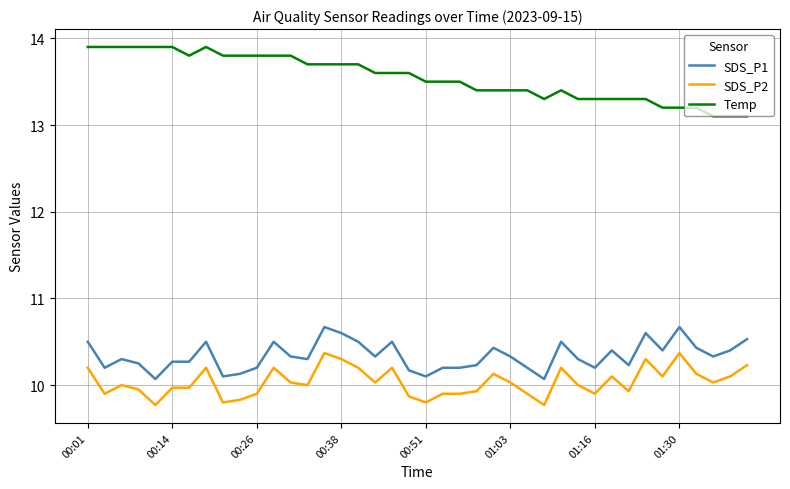

What is the sum of all Temp values?

541.9